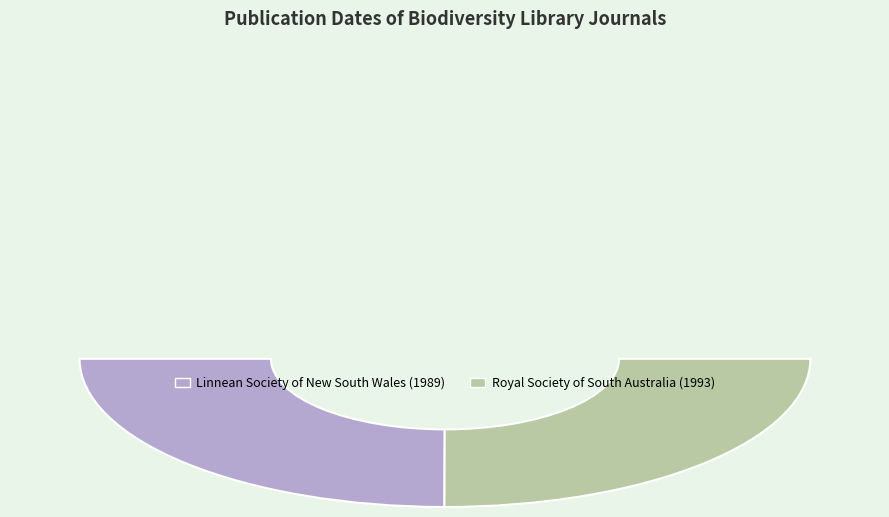

To the nearest percent, what is the average slice percentage?

50%